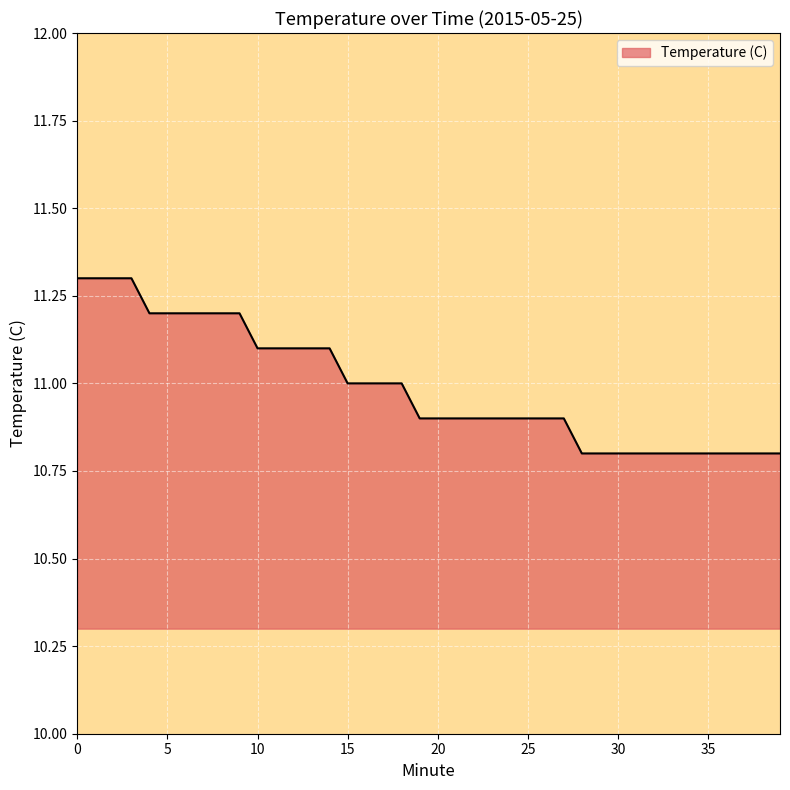

What is the greatest value displayed?

11.3